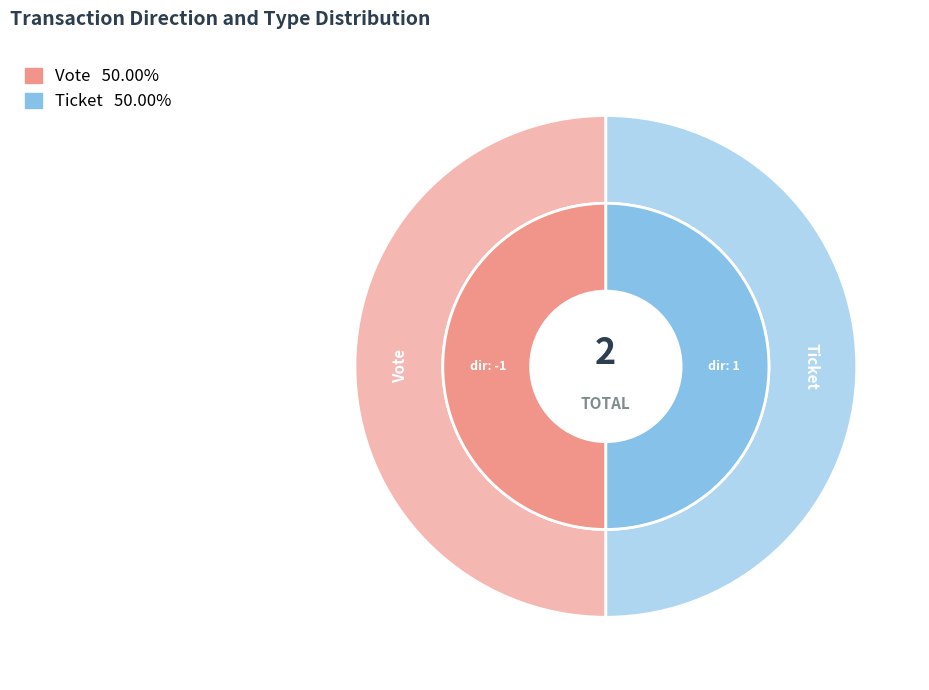

Is the sum of Vote and Ticket greater than half?

Yes